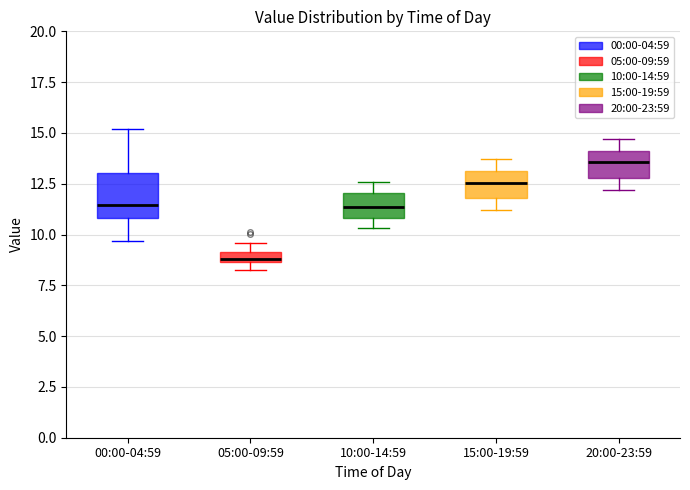

Which box is the tallest, from its lower edge to its upper edge?

00:00-04:59